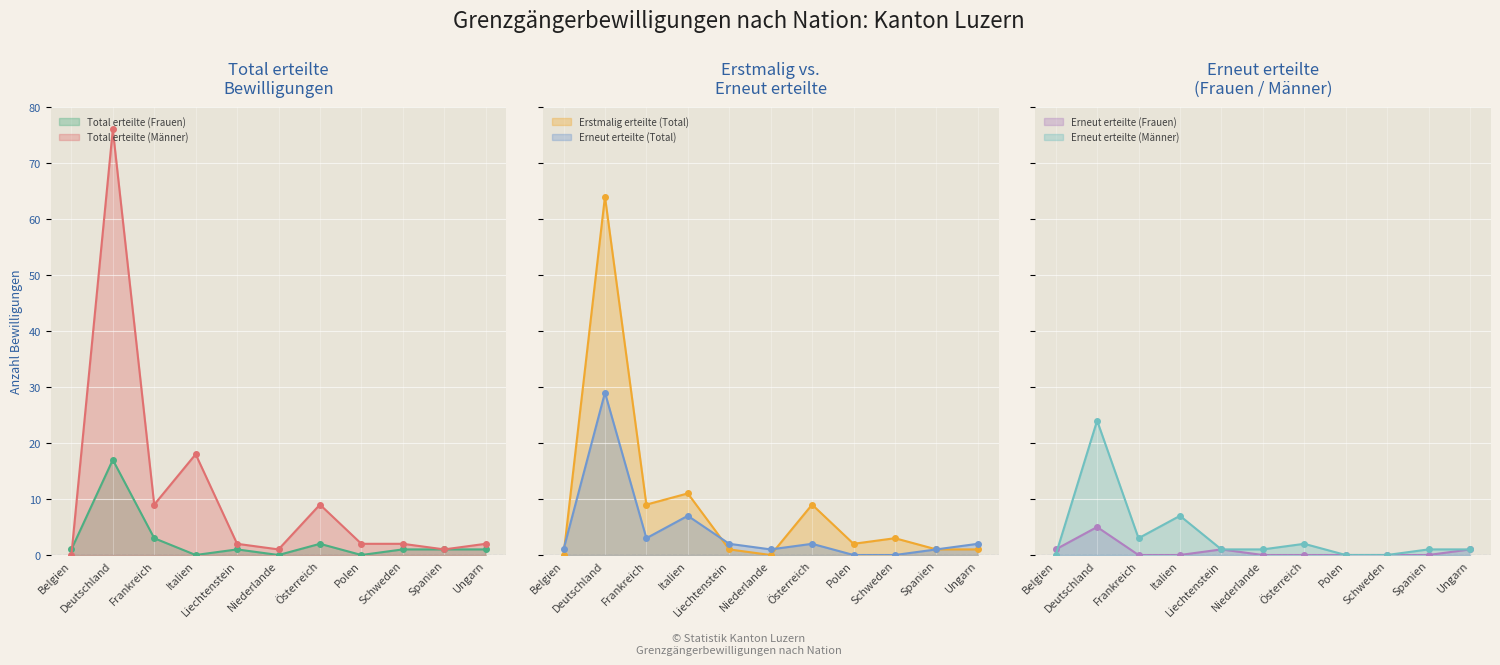

Reading left to right, extract all data points from this chart.

Total erteilte (Frauen): Belgien=1	Deutschland=17	Frankreich=3	Italien=0	Liechtenstein=1	Niederlande=0	Österreich=2	Polen=0	Schweden=1	Spanien=1	Ungarn=1
Total erteilte (Männer): Belgien=0	Deutschland=76	Frankreich=9	Italien=18	Liechtenstein=2	Niederlande=1	Österreich=9	Polen=2	Schweden=2	Spanien=1	Ungarn=2
Erstmalig erteilte (Total): Belgien=0	Deutschland=64	Frankreich=9	Italien=11	Liechtenstein=1	Niederlande=0	Österreich=9	Polen=2	Schweden=3	Spanien=1	Ungarn=1
Erneut erteilte (Total): Belgien=1	Deutschland=29	Frankreich=3	Italien=7	Liechtenstein=2	Niederlande=1	Österreich=2	Polen=0	Schweden=0	Spanien=1	Ungarn=2
Erneut erteilte (Frauen): Belgien=1	Deutschland=5	Frankreich=0	Italien=0	Liechtenstein=1	Niederlande=0	Österreich=0	Polen=0	Schweden=0	Spanien=0	Ungarn=1
Erneut erteilte (Männer): Belgien=0	Deutschland=24	Frankreich=3	Italien=7	Liechtenstein=1	Niederlande=1	Österreich=2	Polen=0	Schweden=0	Spanien=1	Ungarn=1